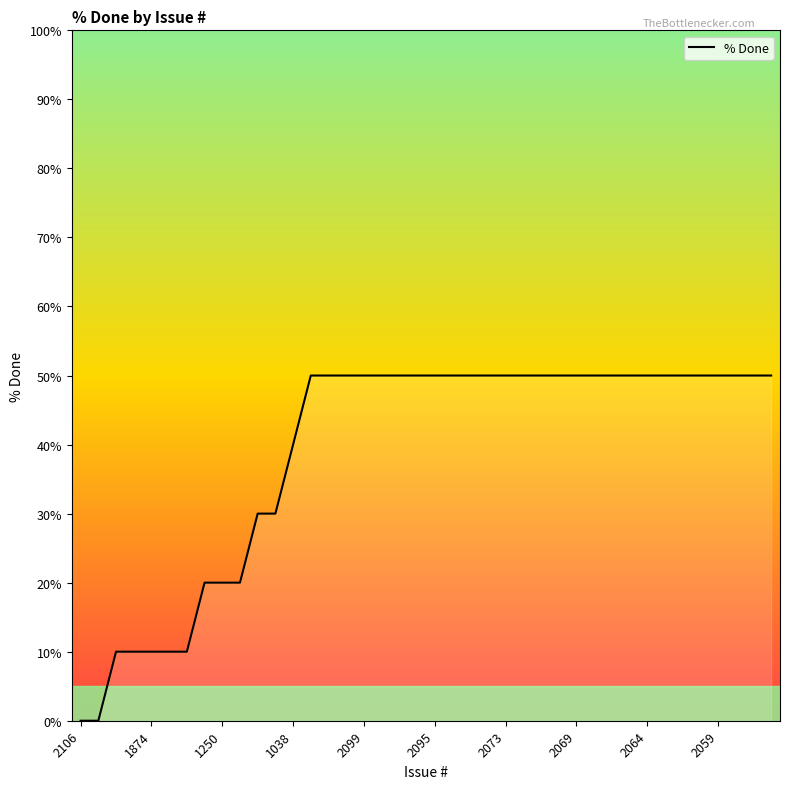

What is the greatest value displayed?

50